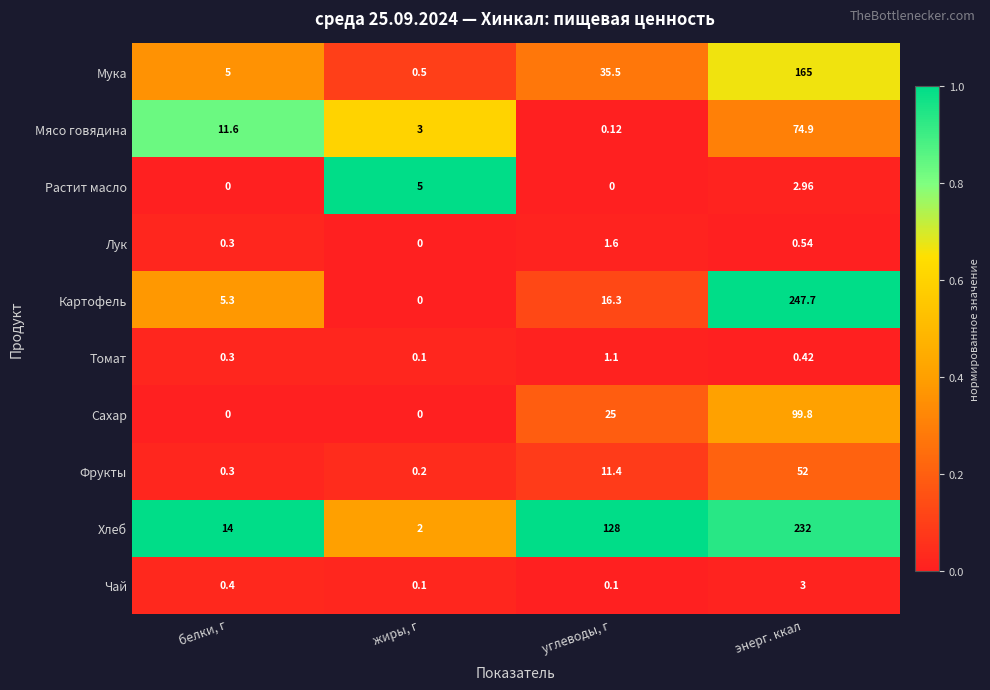

Which label corresponds to the largest value in the chart?

энерг. ккал